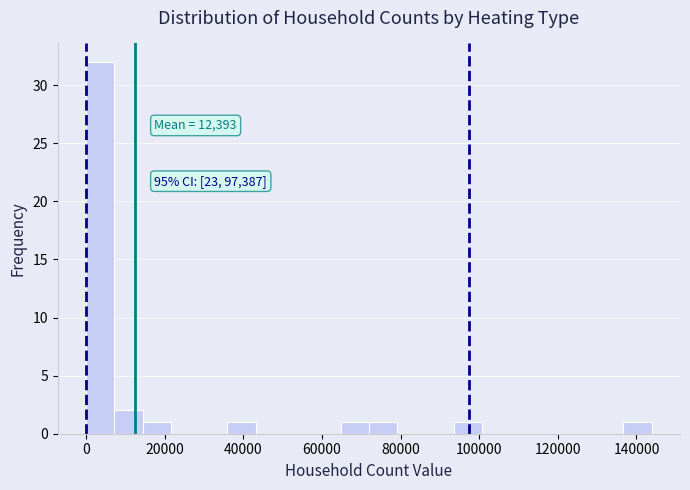

Read against the x-axis, roughly where is the centre of the tallest bar?

4000